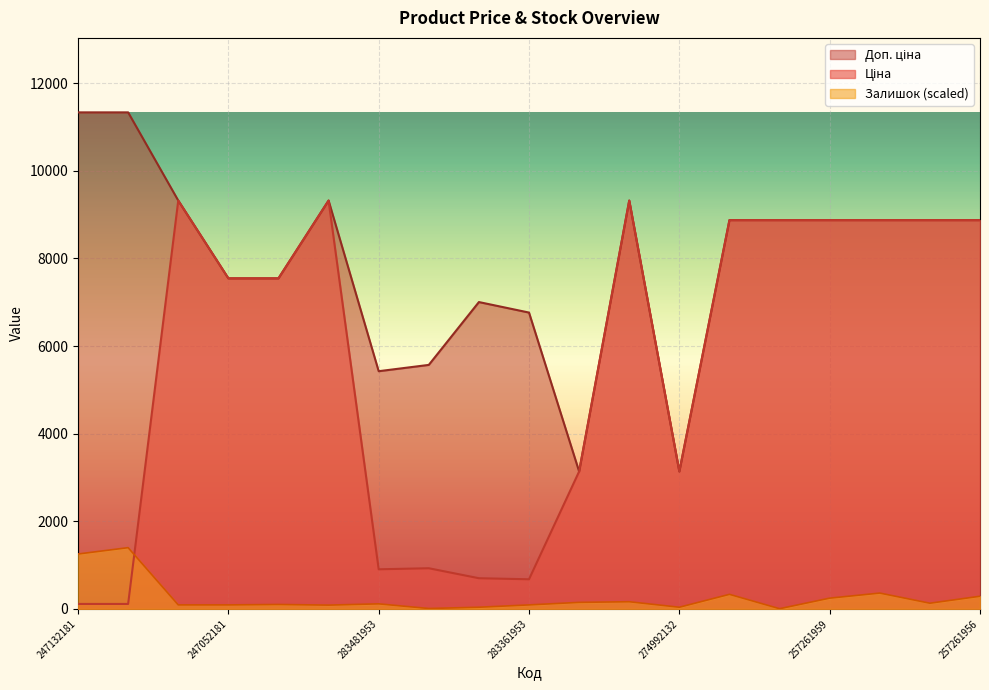

Read the Ціна value at 283361953.

676.4